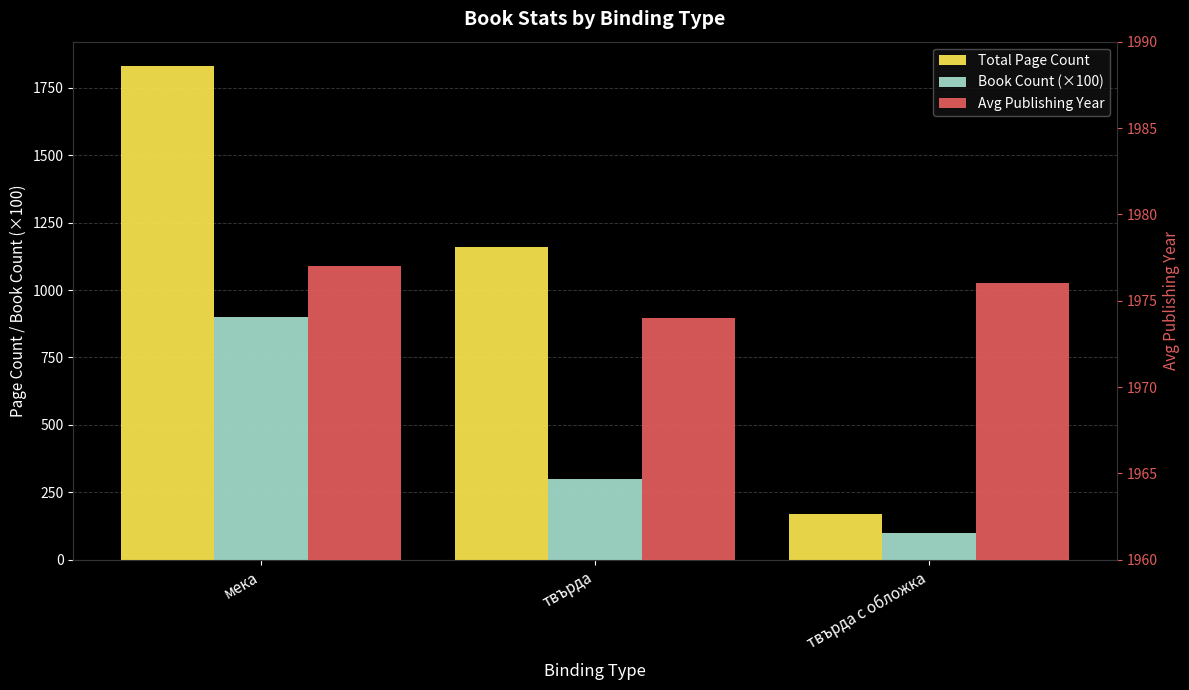

What is the difference between the Book Count (×100) values at твърда с обложка and мека?

800